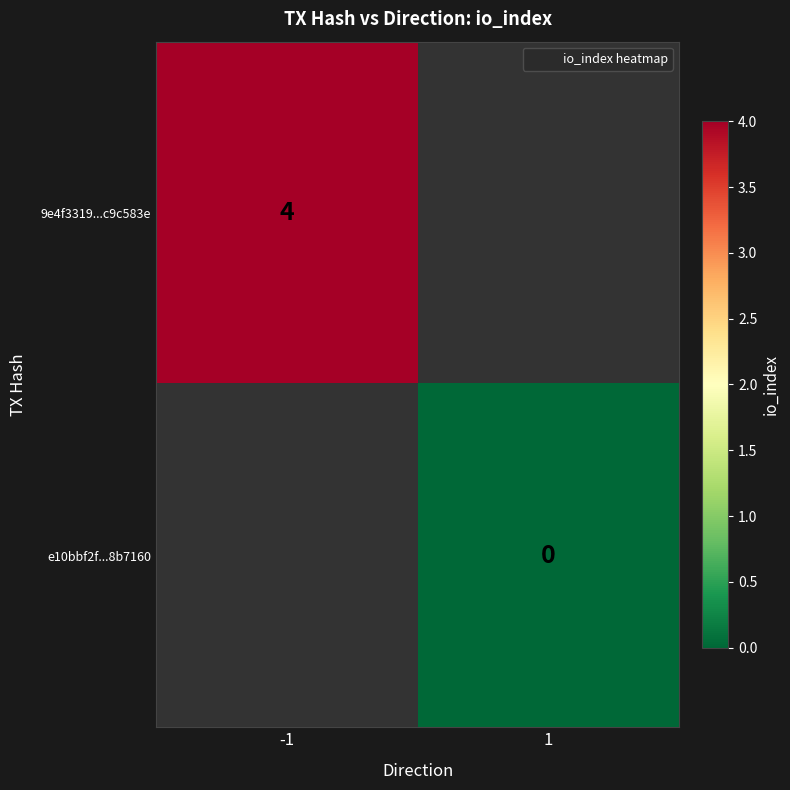

Which category has the highest value across all series?

-1